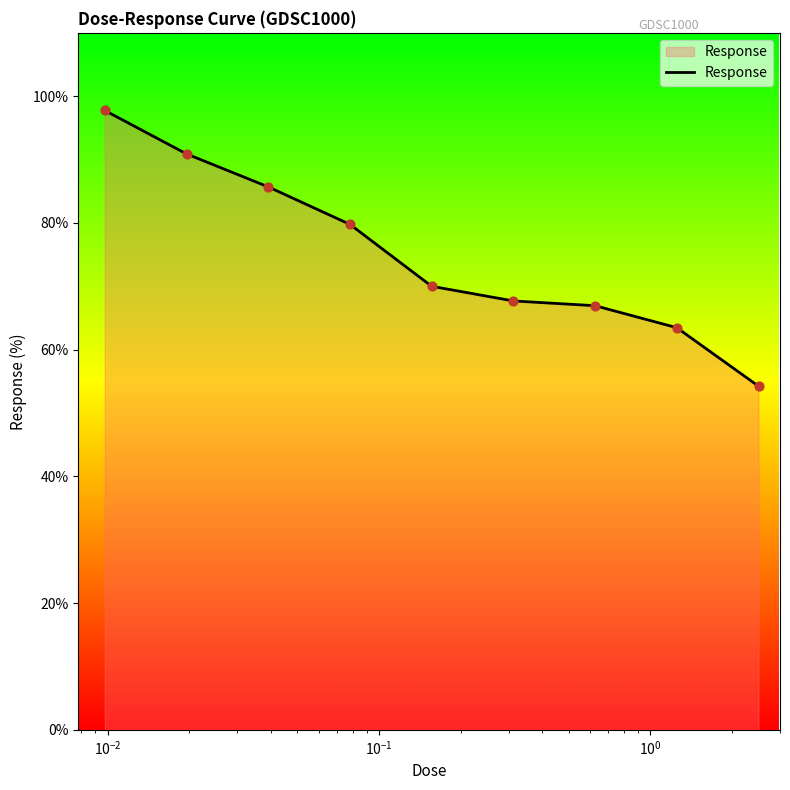

What is the maximum value shown in the chart?

97.7